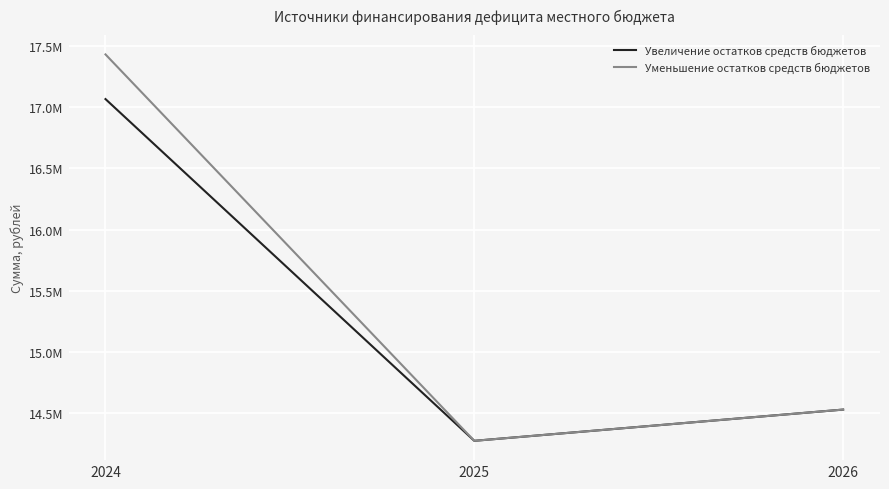

Which series changed the most between 2025 and 2026?

Увеличение остатков средств бюджетов